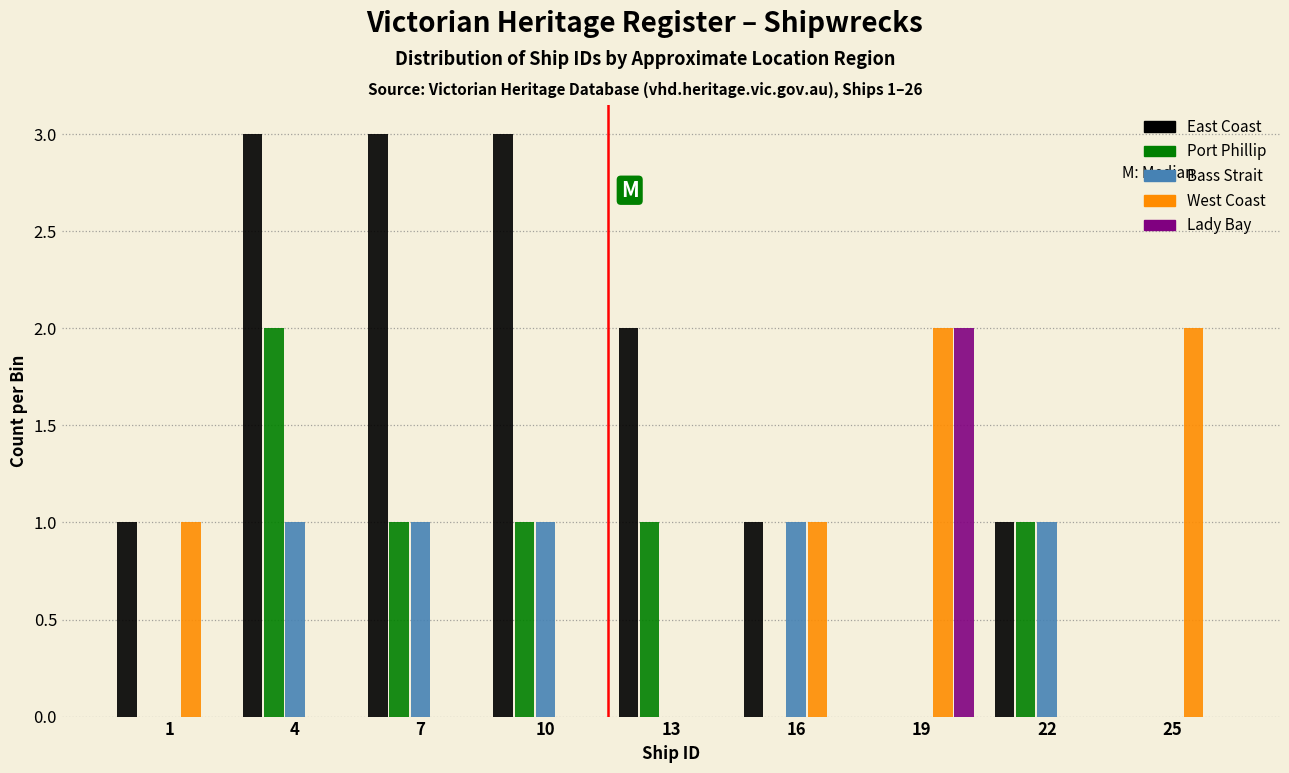

True or false: Bass Strait has a value of 1 at 10.

True